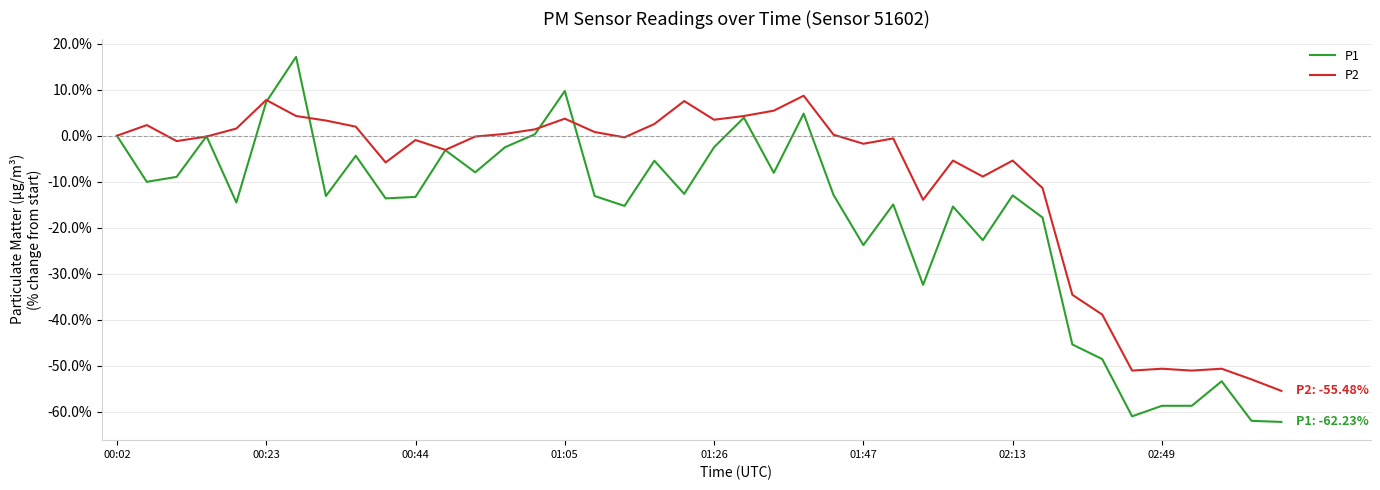

List the series in order of their overall mean, highest first.

P2, P1